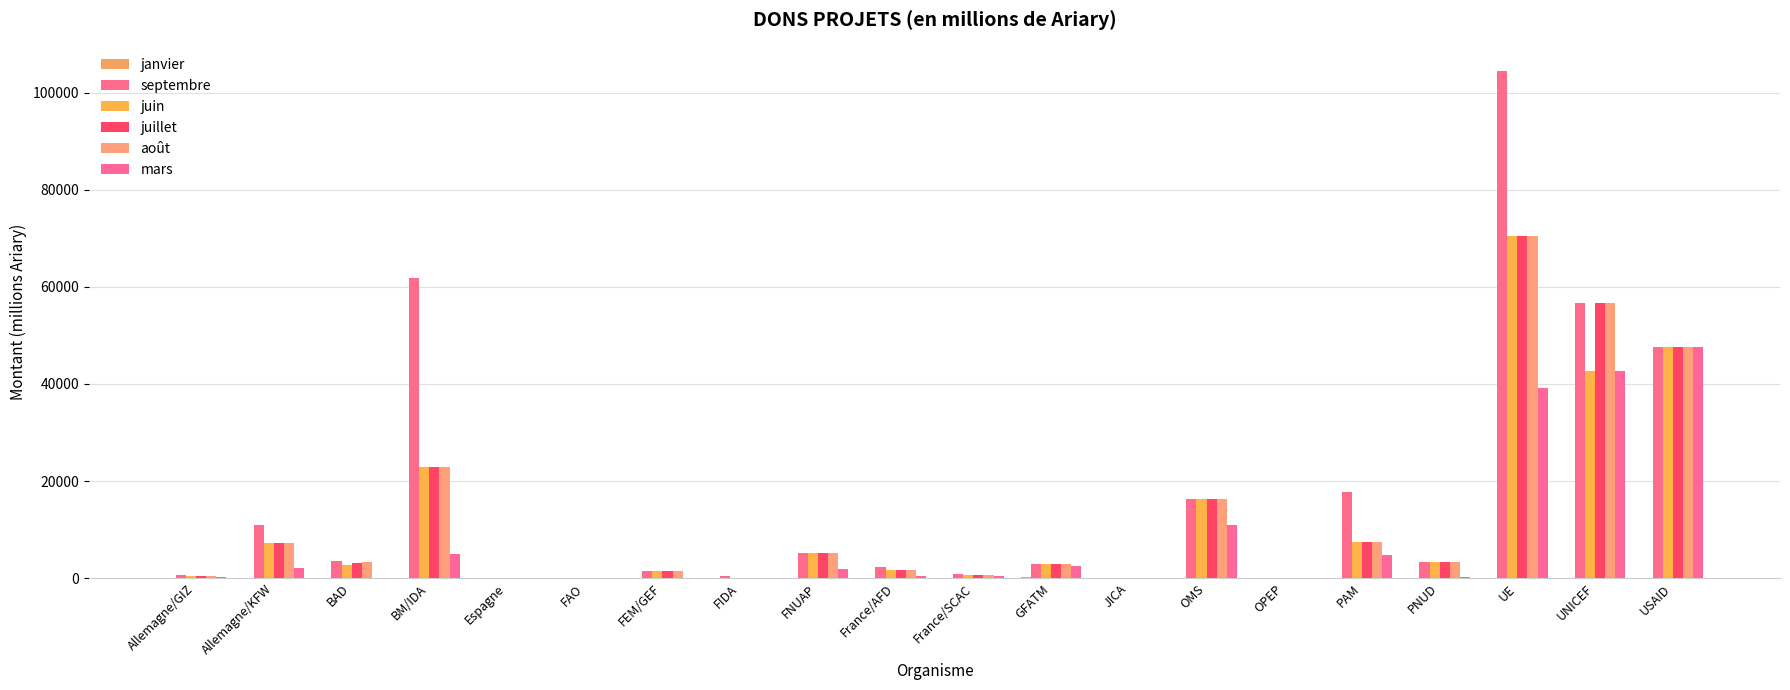

At which category is the sum across all series the highest?

UE